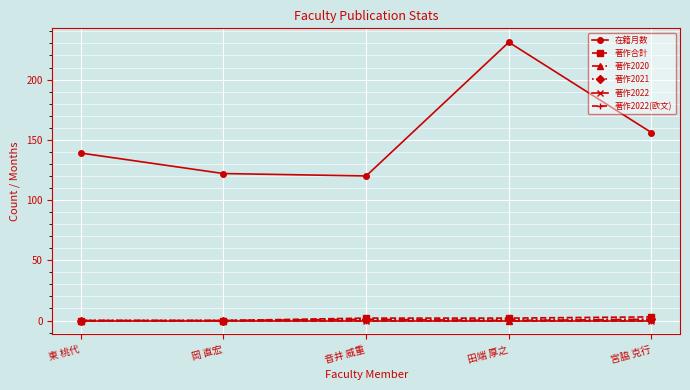

What is the maximum value for 著作合計?

3